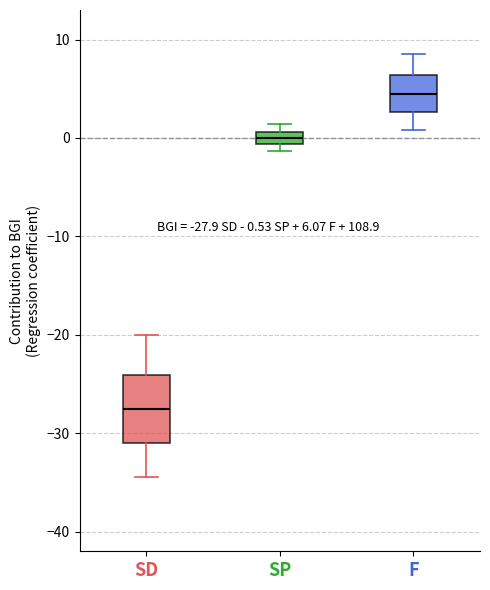

Which box has the lowest median line?

SD